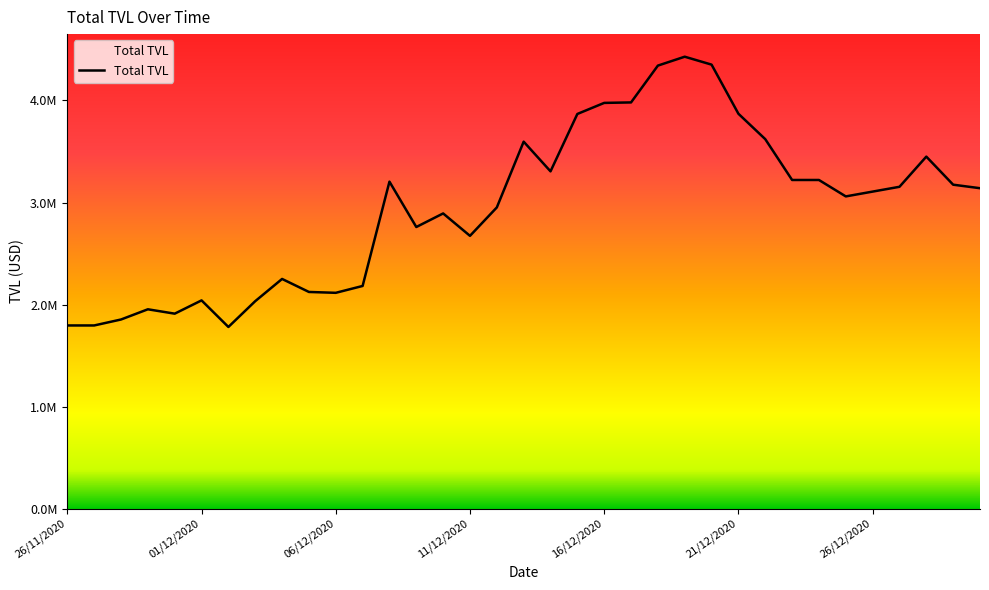

Where is the data nearest to the value 3104711?

26/12/2020